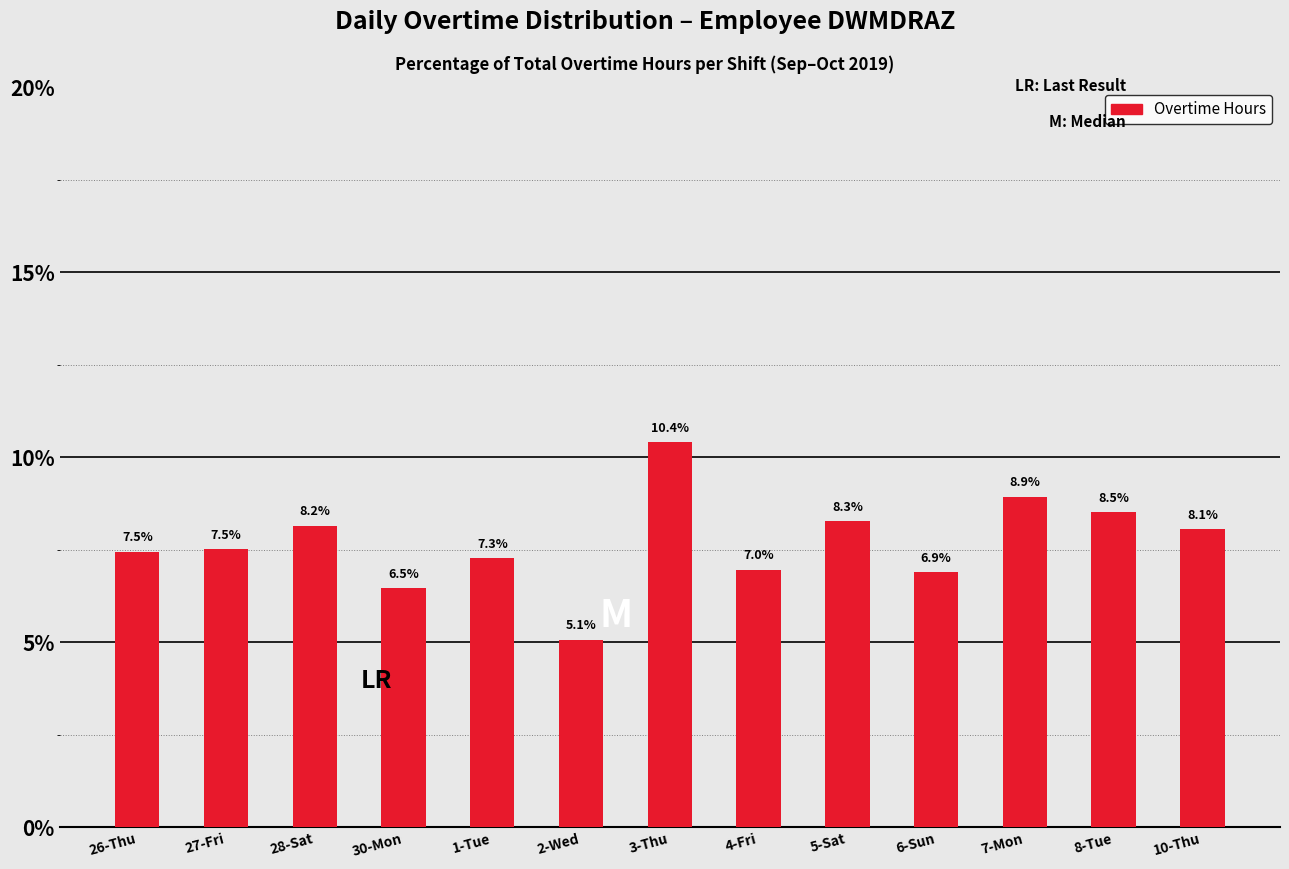

What is the sum of all values?

100.0